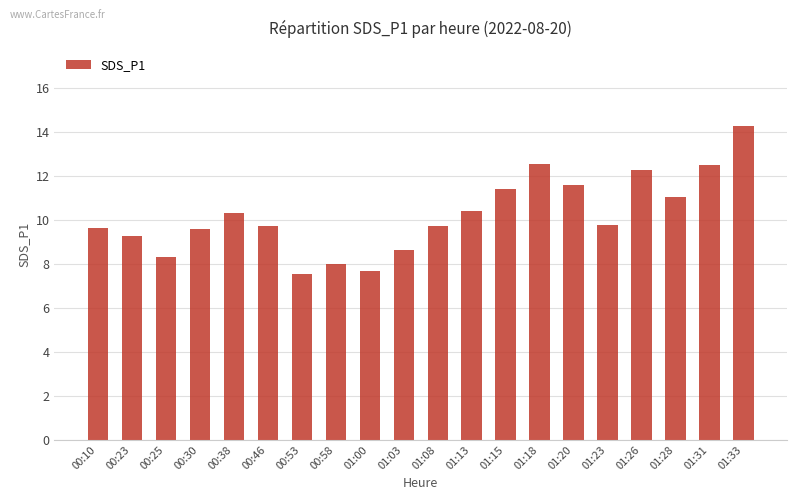

Which has a higher value, 00:30 or 01:00?

00:30